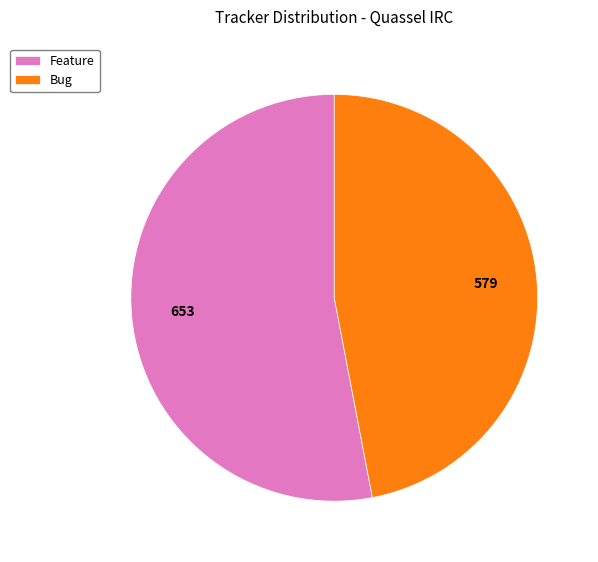

Rank the categories by value from highest to lowest.

Feature, Bug